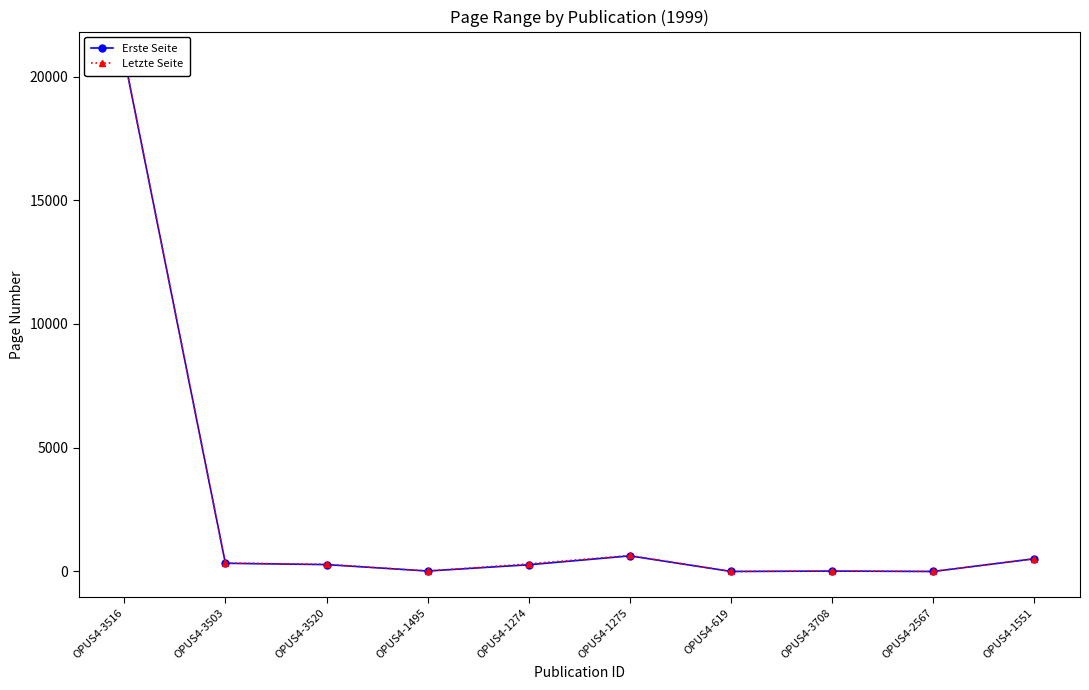

At which category is the sum across all series the highest?

OPUS4-3516